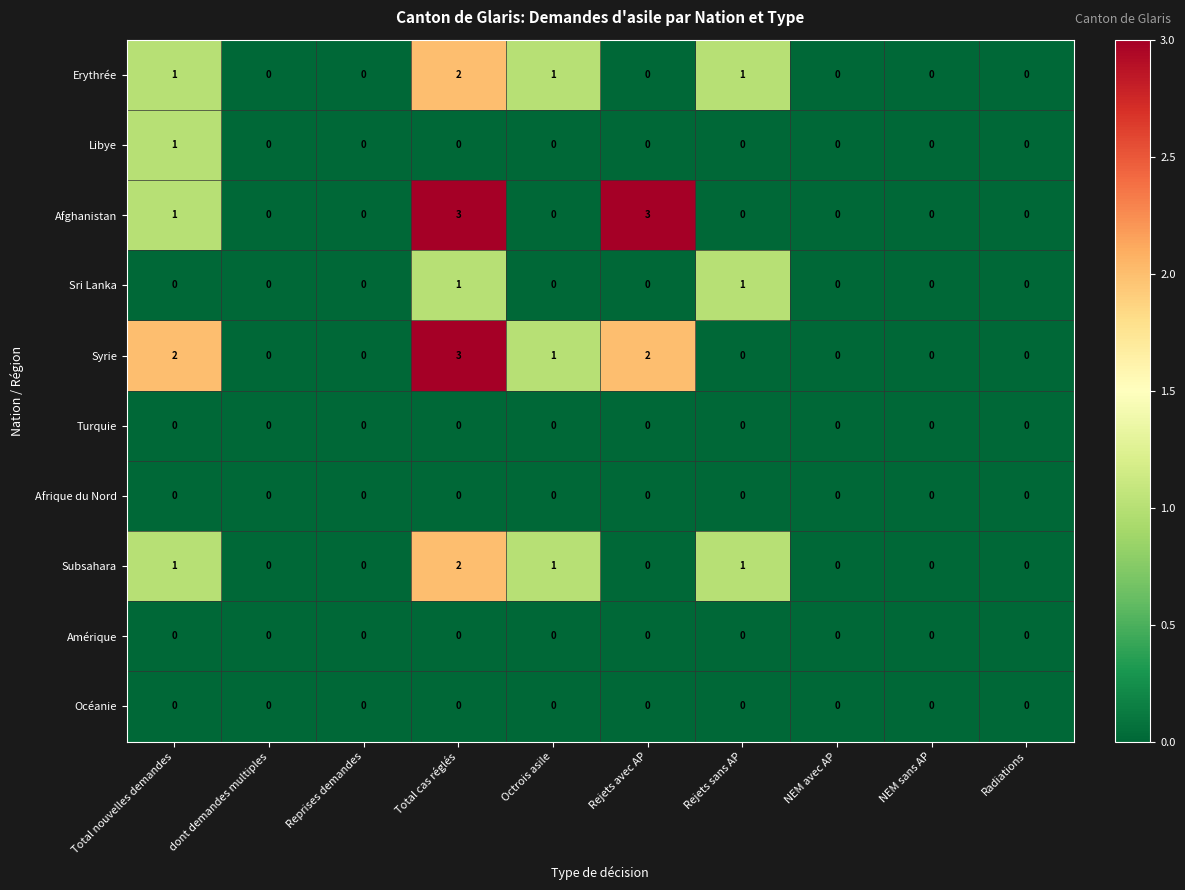

What is the difference between the maximum and minimum values in the Afghanistan series?

3